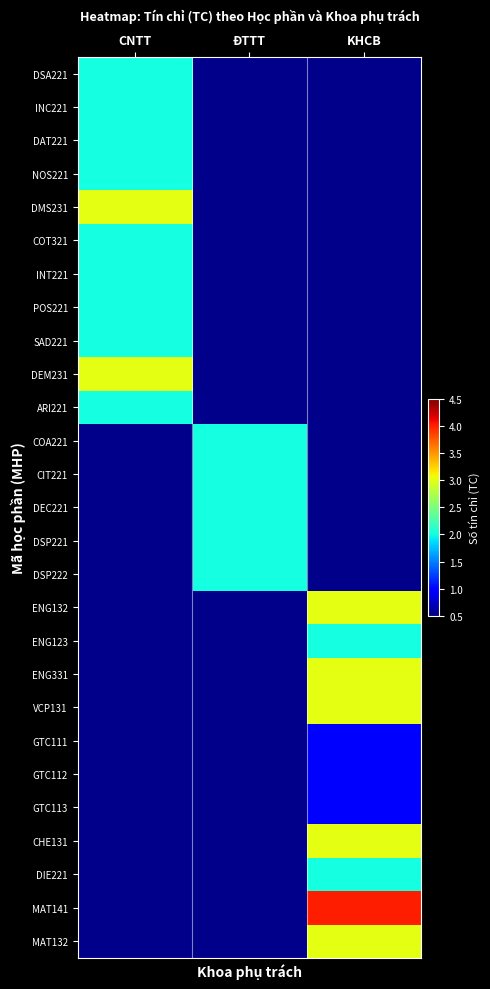

How many positive values does the ENG331 series have?

1